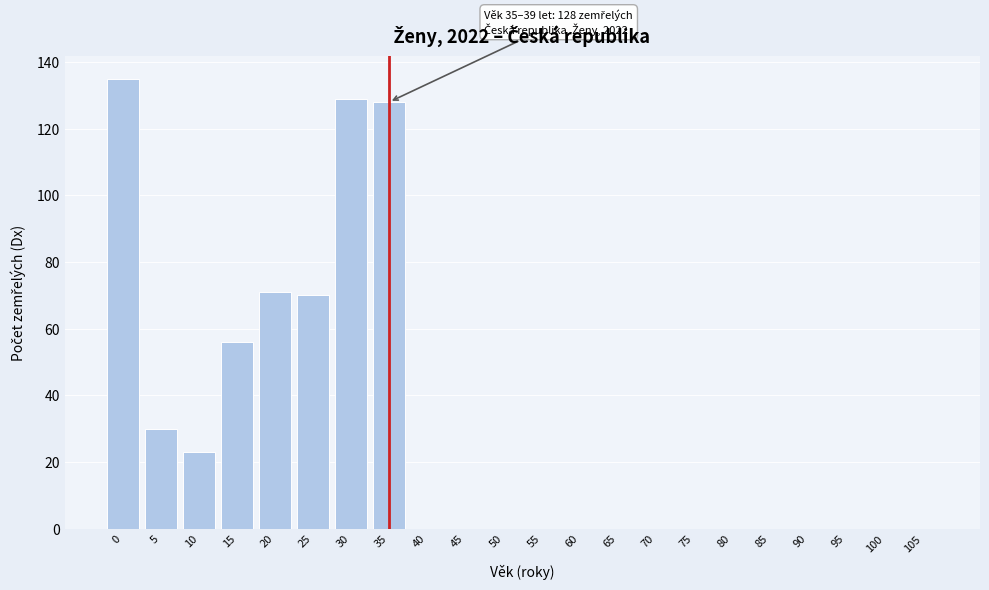

Reading right to left, list all the values displayed in this chart.

105=0	100=0	95=0	90=0	85=0	80=0	75=0	70=0	65=0	60=0	55=0	50=0	45=0	40=0	35=128	30=129	25=70	20=71	15=56	10=23	5=30	0=135